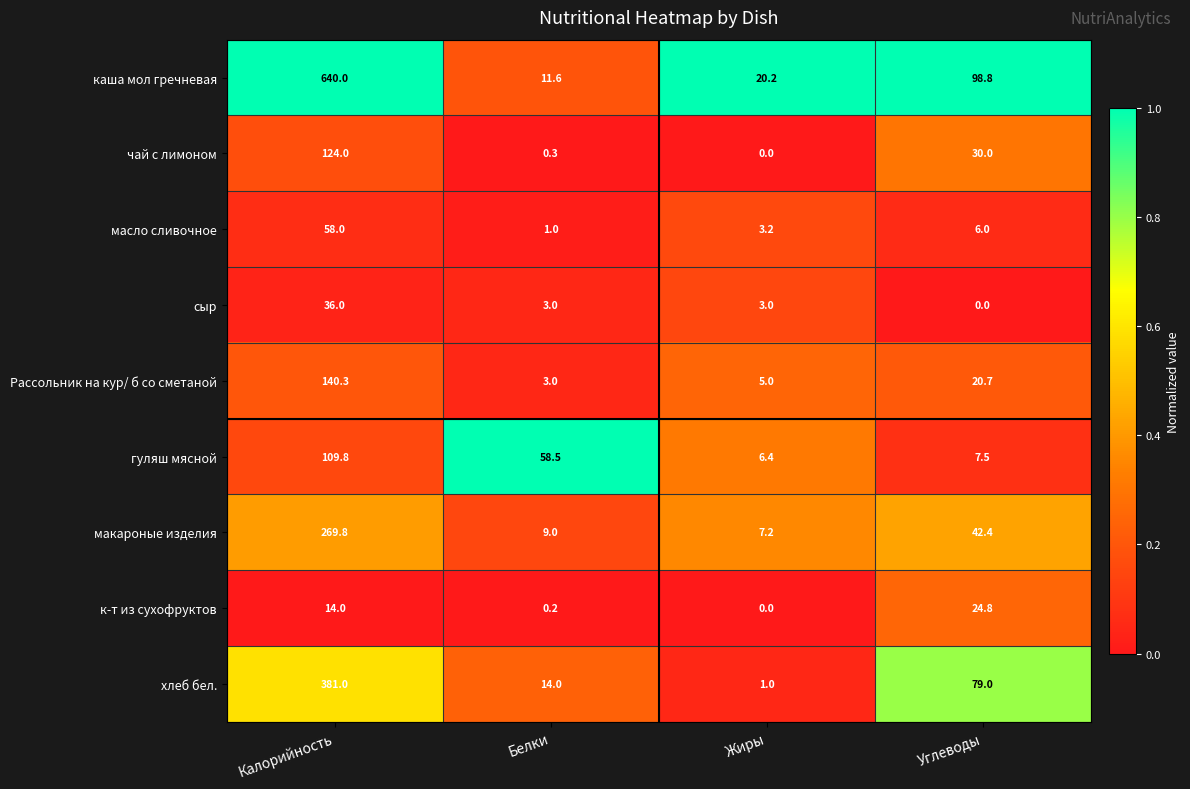

What is the difference between the highest and lowest values at Жиры?

20.2